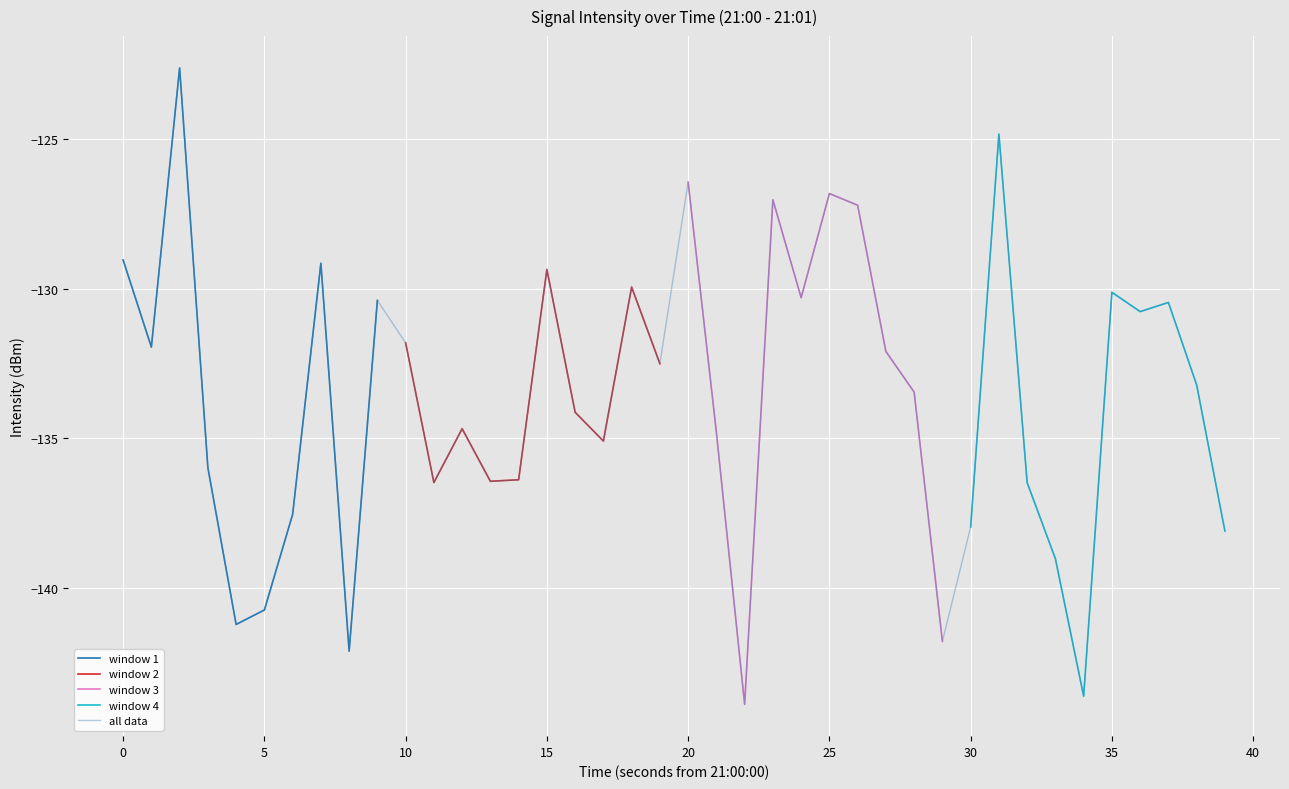

Is it true that window 3 equals -126.5 at 20?

True